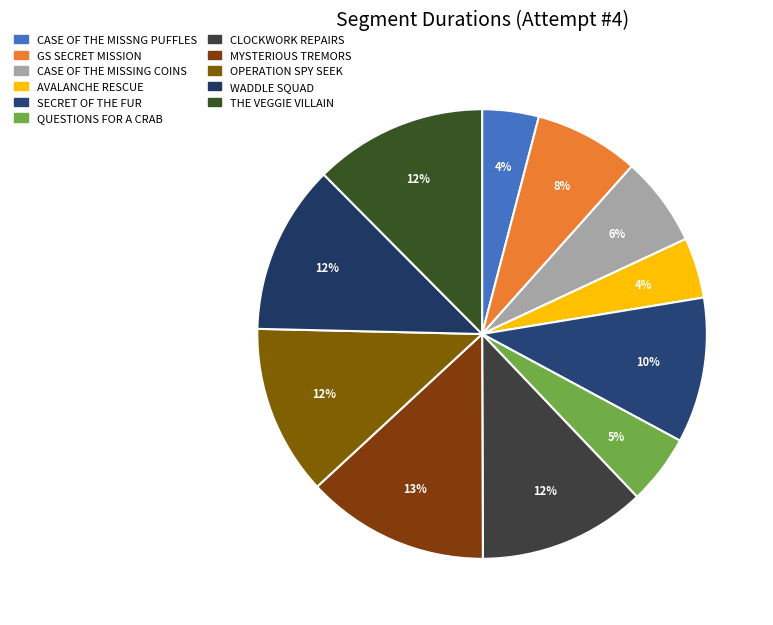

To the nearest percent, what portion does CASE OF THE MISSNG PUFFLES represent?

4%